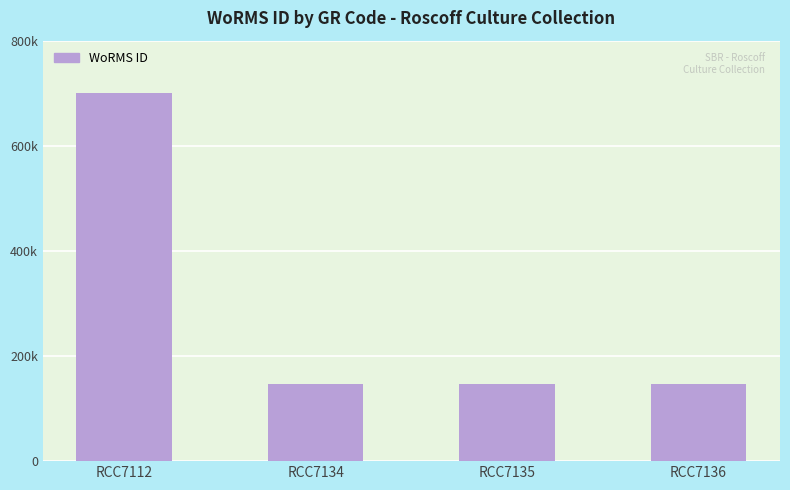

Which category has the highest value across all series?

RCC7112